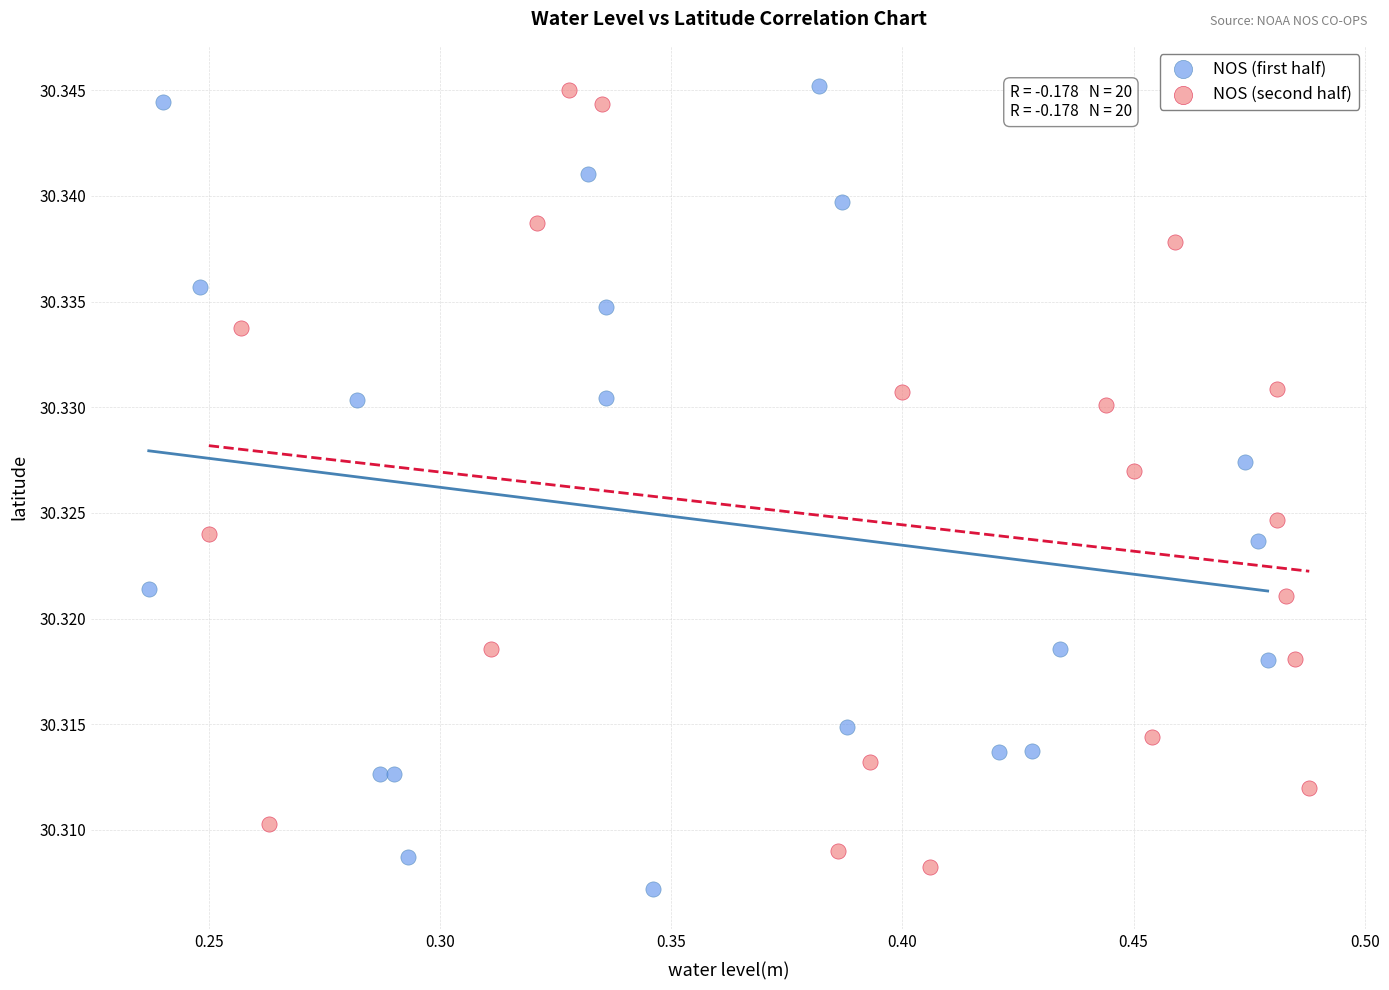

Which series has the widest spread of Y values?

NOS (first half)